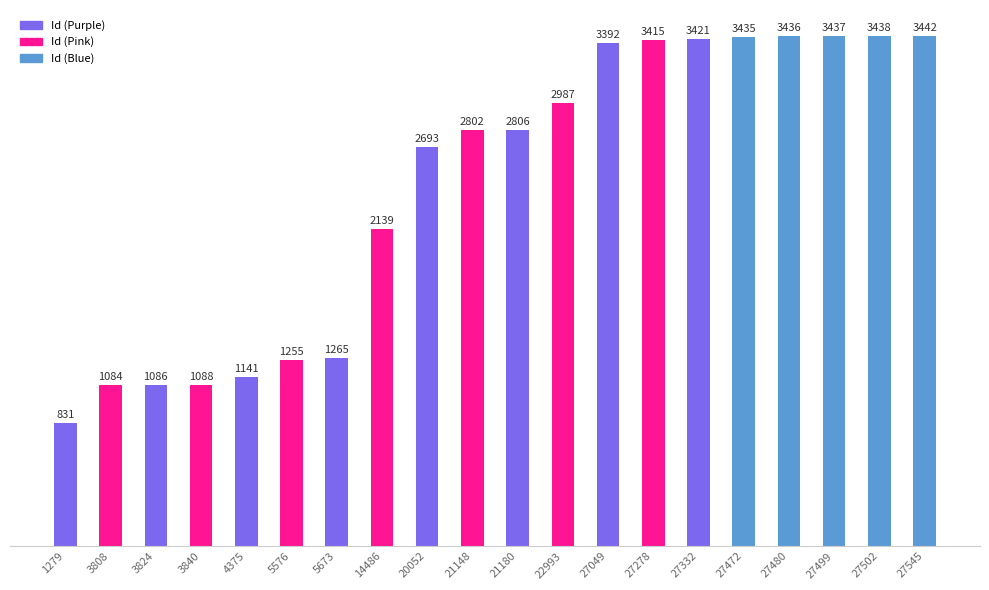

List the labels in order of value, largest first.

27545, 27502, 27499, 27480, 27472, 27332, 27278, 27049, 22993, 21180, 21148, 20052, 14486, 5673, 5576, 4375, 3840, 3824, 3808, 1279